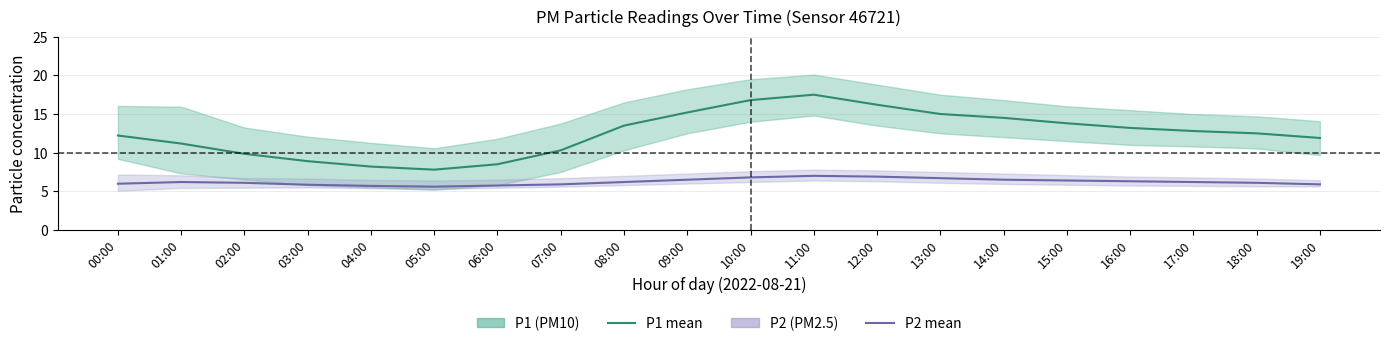

Reading left to right, list all the values displayed in this chart.

P1: 12.2	11.2	9.8	8.9	8.2	7.8	8.5	10.3	13.5	15.2	16.8	17.5	16.2	15.0	14.5	13.8	13.2	12.8	12.5	11.9
P2: 6.0	6.2	6.1	5.8	5.7	5.6	5.8	5.9	6.2	6.5	6.8	7.0	6.9	6.7	6.5	6.4	6.3	6.2	6.1	5.9